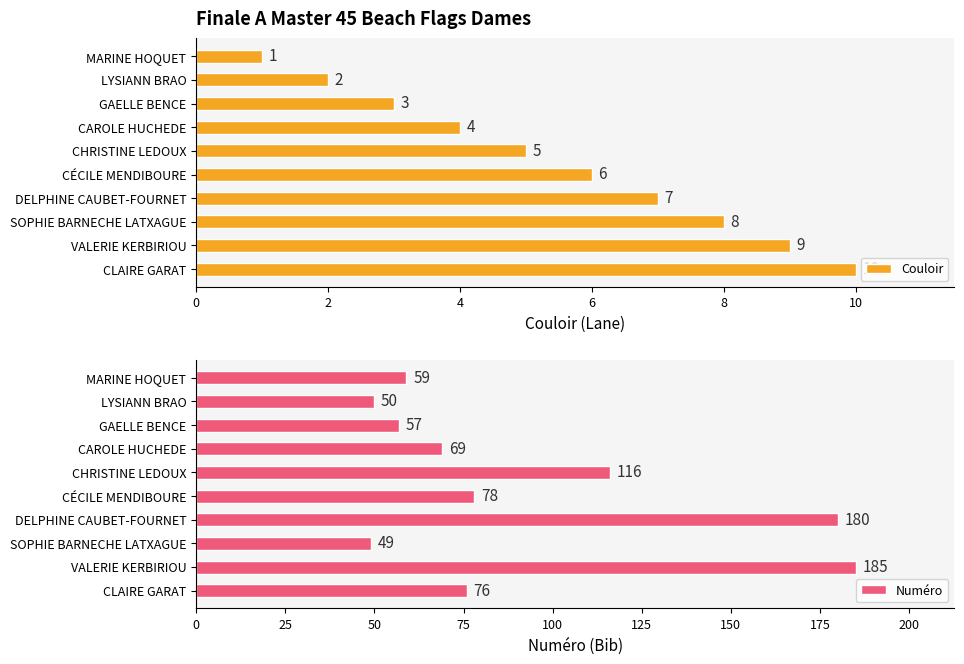

What is the difference between the Numéro values at CHRISTINE LEDOUX and CAROLE HUCHEDE?

47